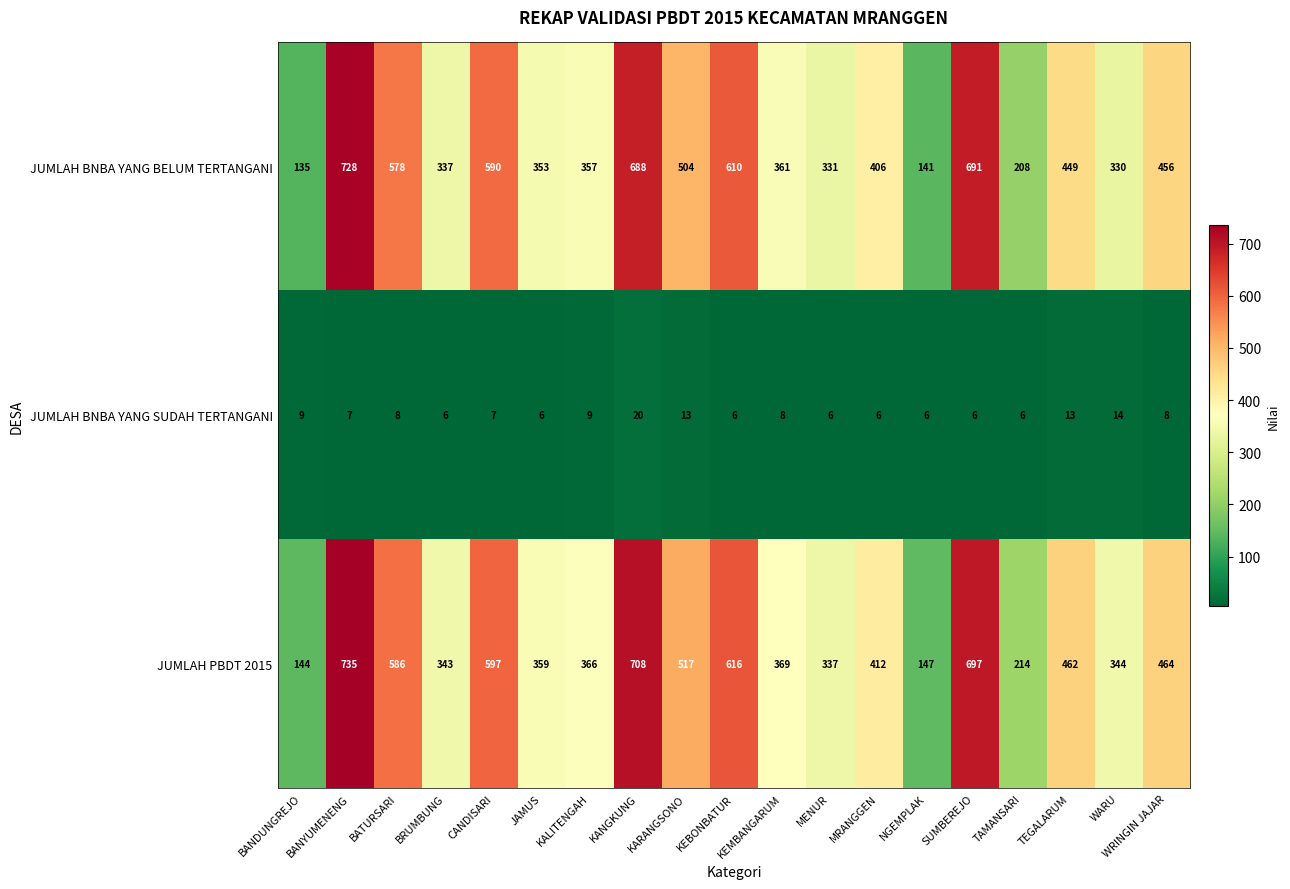

How many data points does each series have?

19